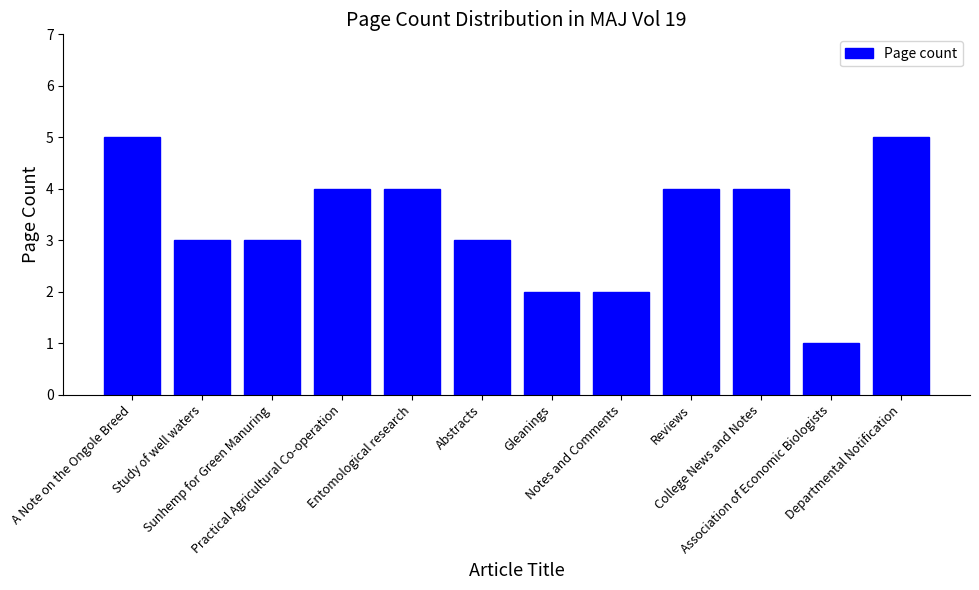

What is the ratio of the value at Practical Agricultural Co-operation to the value at Association of Economic Biologists?

4.0